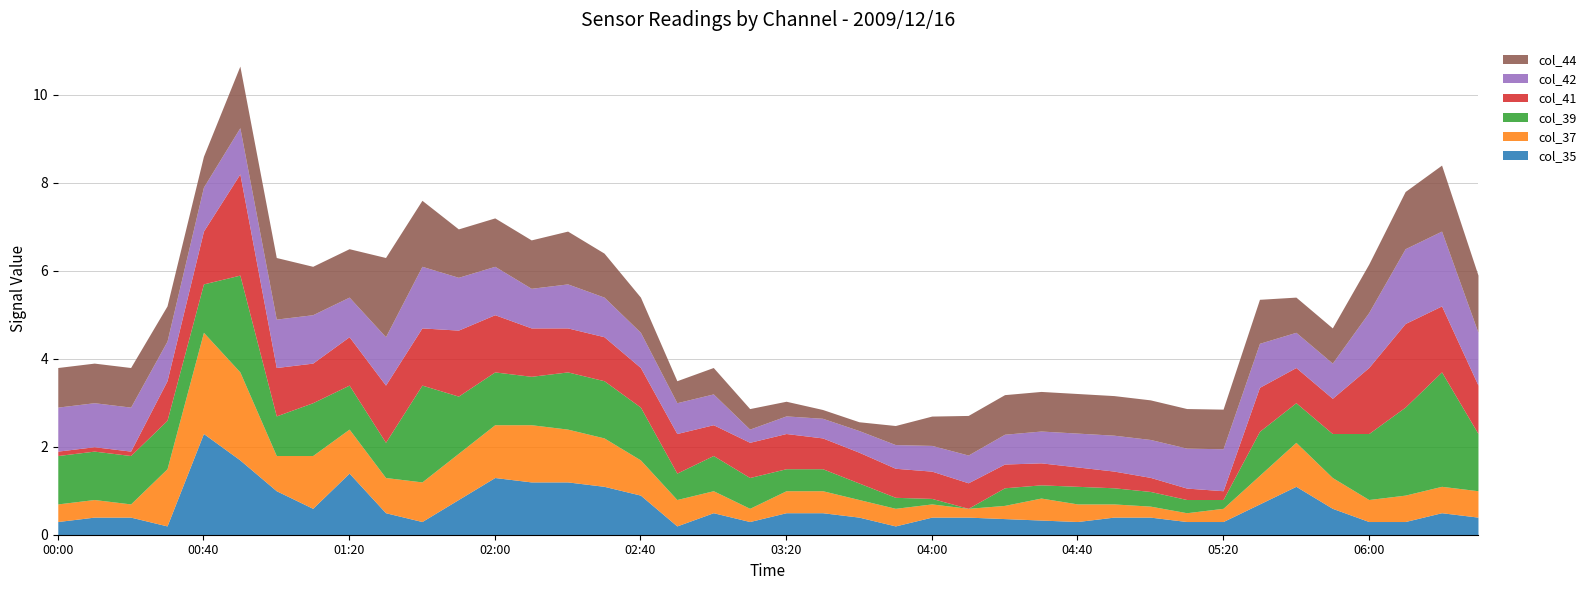

Count the number of categories in the chart.

40